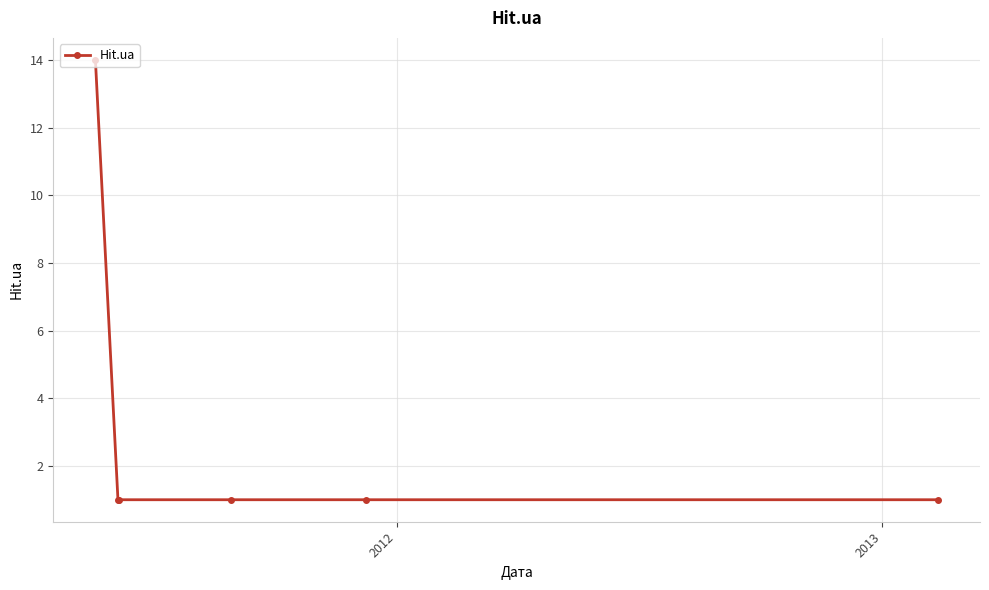

What is the value of the 4th point from the left?

1